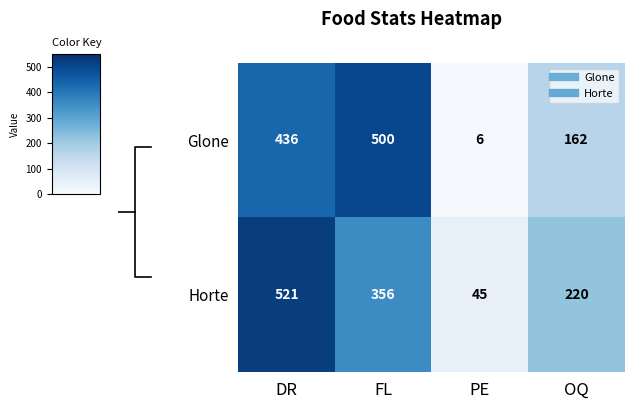

At FL, list the series in order from smallest to largest.

Horte, Glone